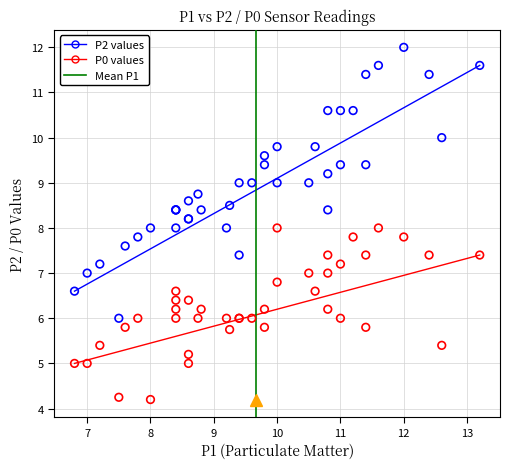

Which series reaches the minimum Y coordinate?

P0 values